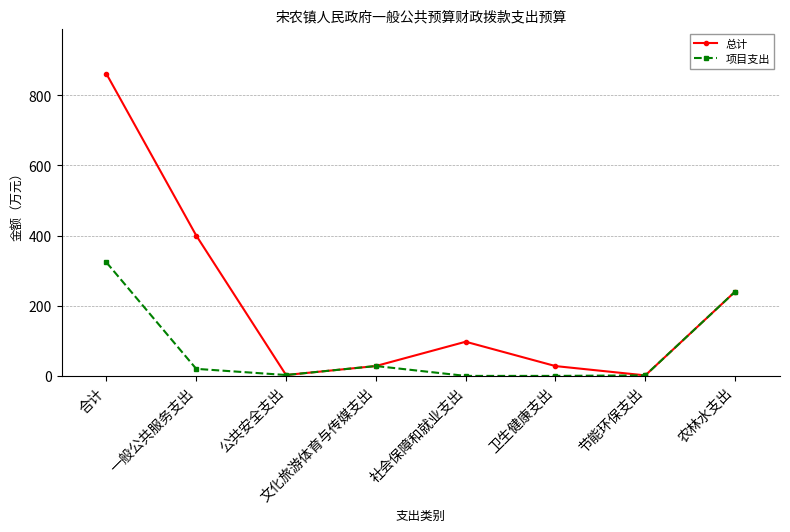

What is the difference between the second highest and minimum values in the 项目支出 series?

240.2